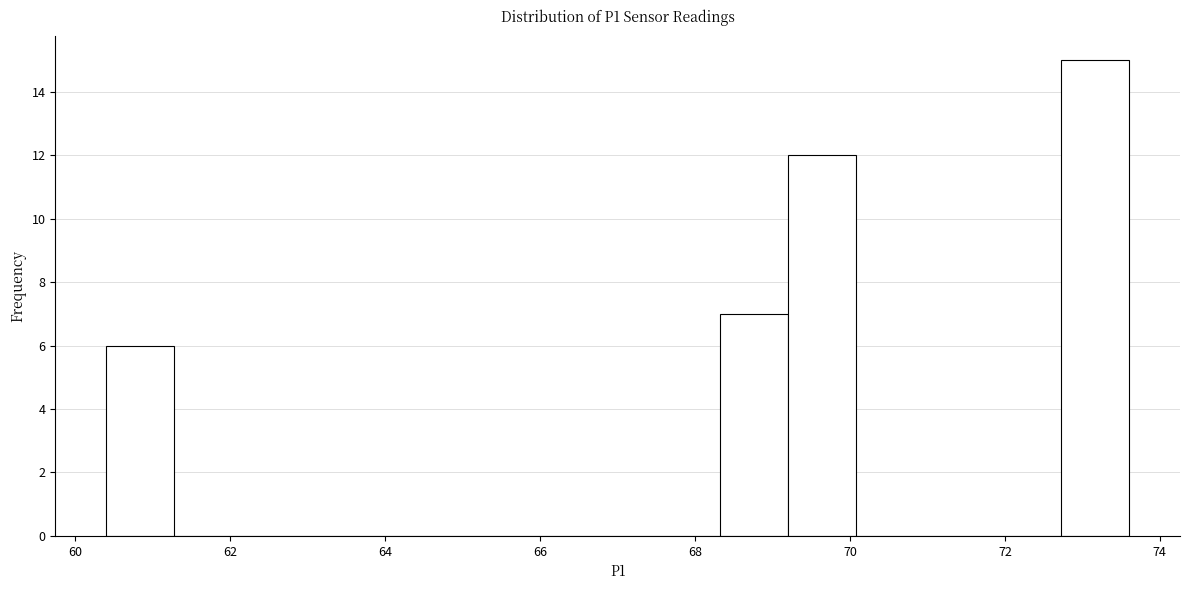

Reading left to right, list every bar in this chart as the range it spans on the x-axis followed by its height. Neither the bar edges nor the heights are printed on the chart, so give them approximately, as read against the axes.

60.40 to 61.28: 6
61.28 to 62.16: 0
62.16 to 63.04: 0
63.04 to 63.92: 0
63.92 to 64.80: 0
64.80 to 65.68: 0
65.68 to 66.56: 0
66.56 to 67.44: 0
67.44 to 68.32: 0
68.32 to 69.20: 7
69.20 to 70.08: 12
70.08 to 70.96: 0
70.96 to 71.84: 0
71.84 to 72.72: 0
72.72 to 73.60: 15